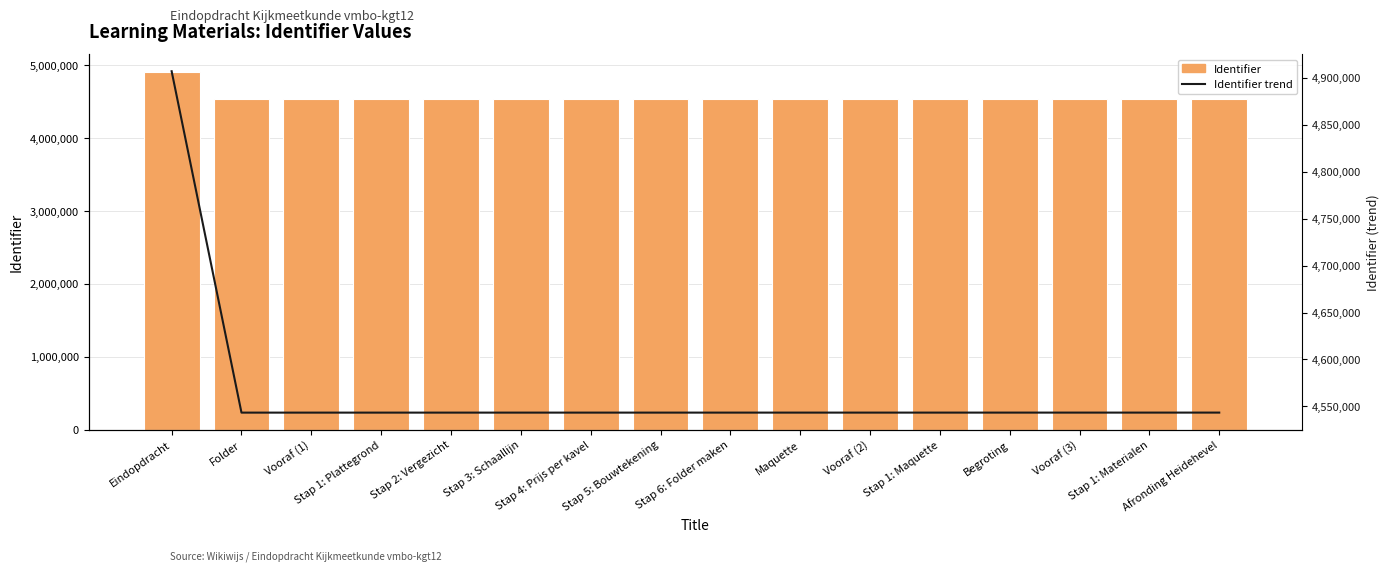

At how many categories does at least one series exceed 4832978?

1